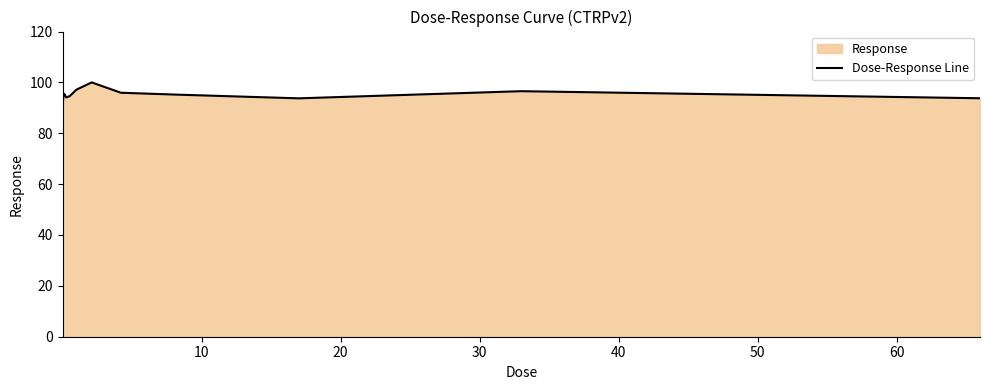

What is the greatest value displayed?

100.0